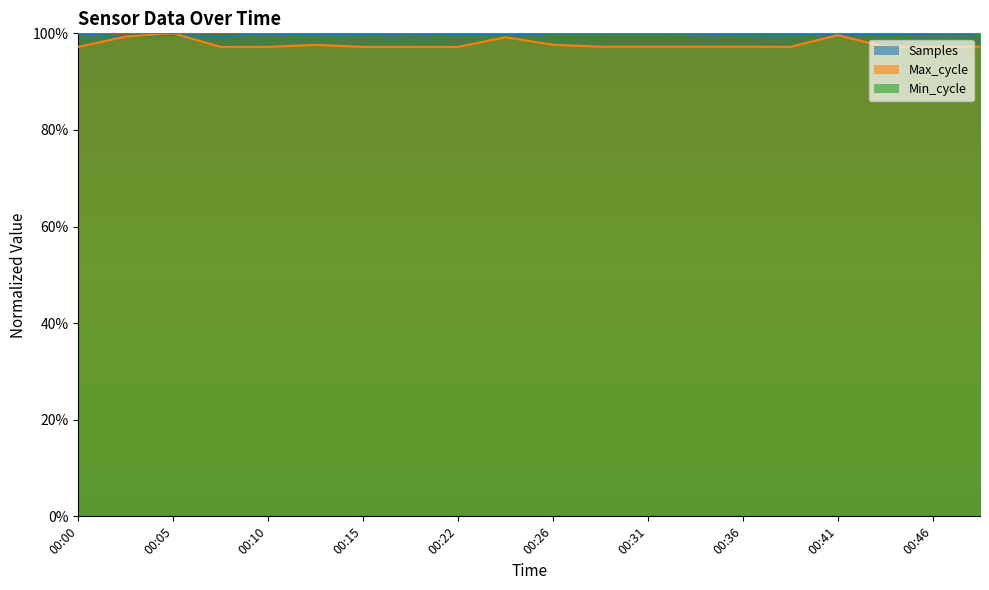

Which series changed the most between 00:43 and 00:48?

Samples